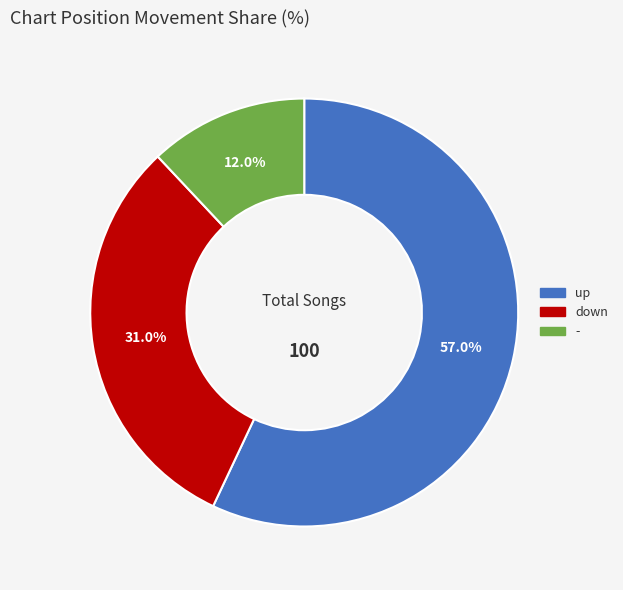

What is the smallest slice in the pie chart?

-